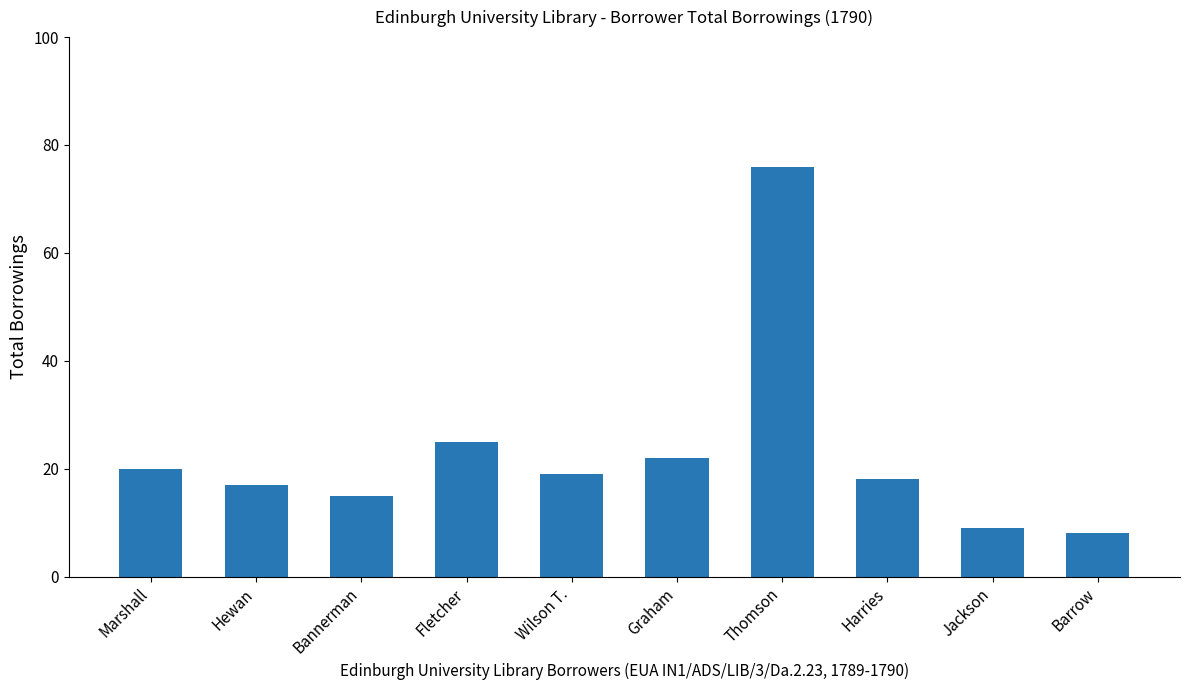

Reading left to right, what are all the values shown in this chart?

20	17	15	25	19	22	76	18	9	8